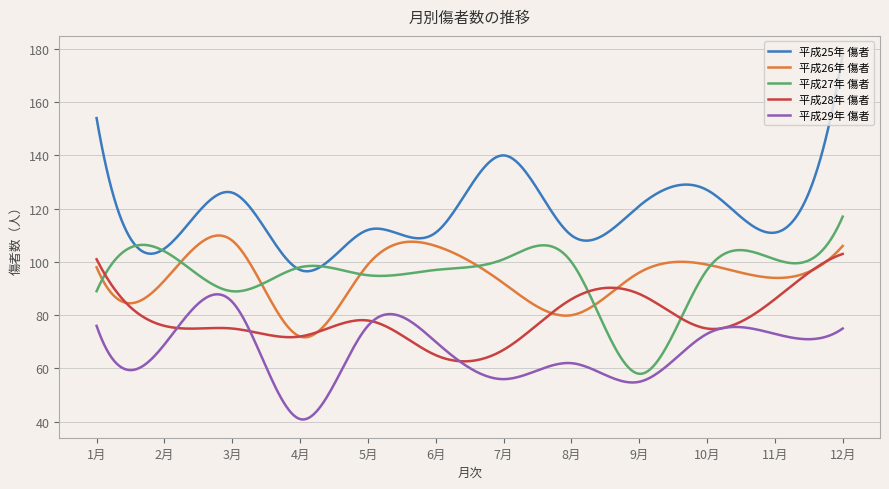

What is the difference between the second highest and second lowest values in the 平成28年 傷者 series?

40.0